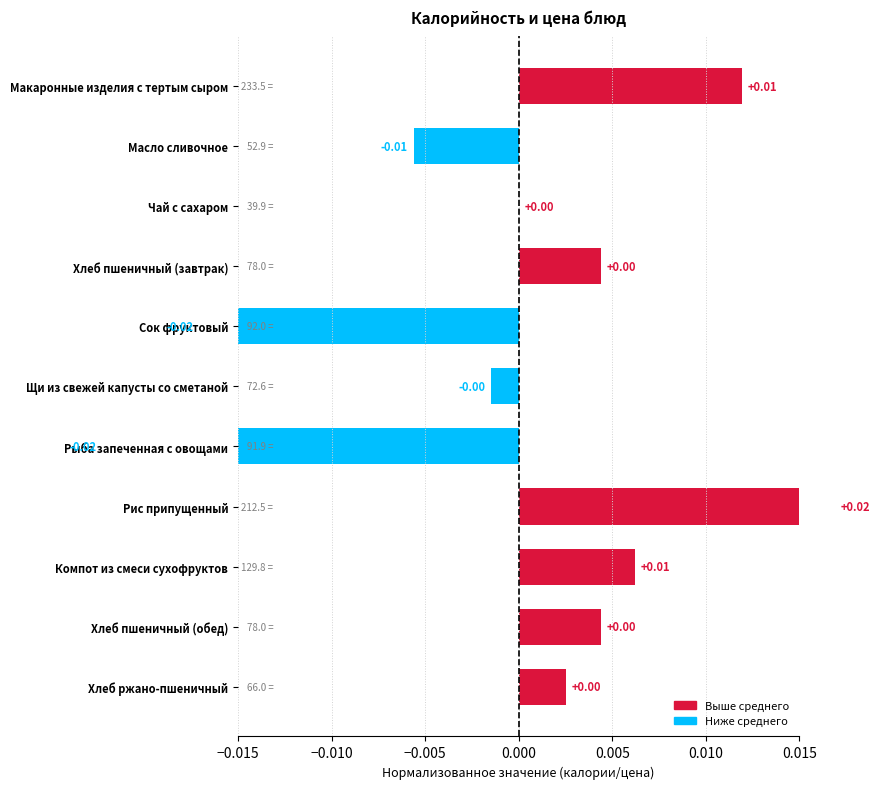

True or false: the data shows -0.0 at Рыба запеченная с овощами.

False